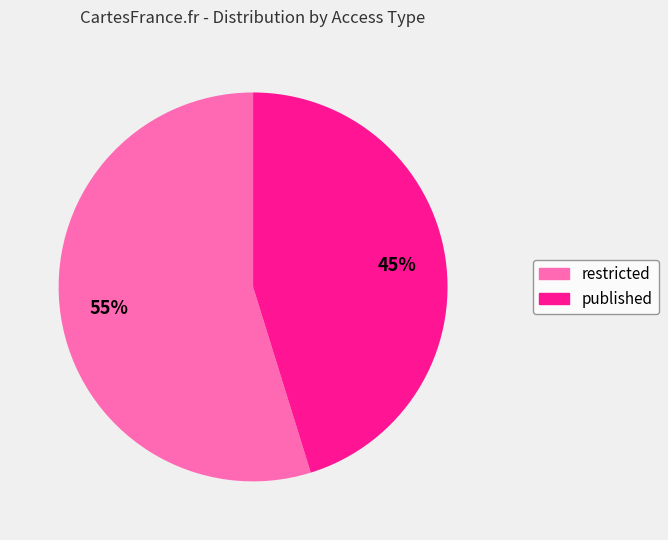

Which slice is the largest?

restricted